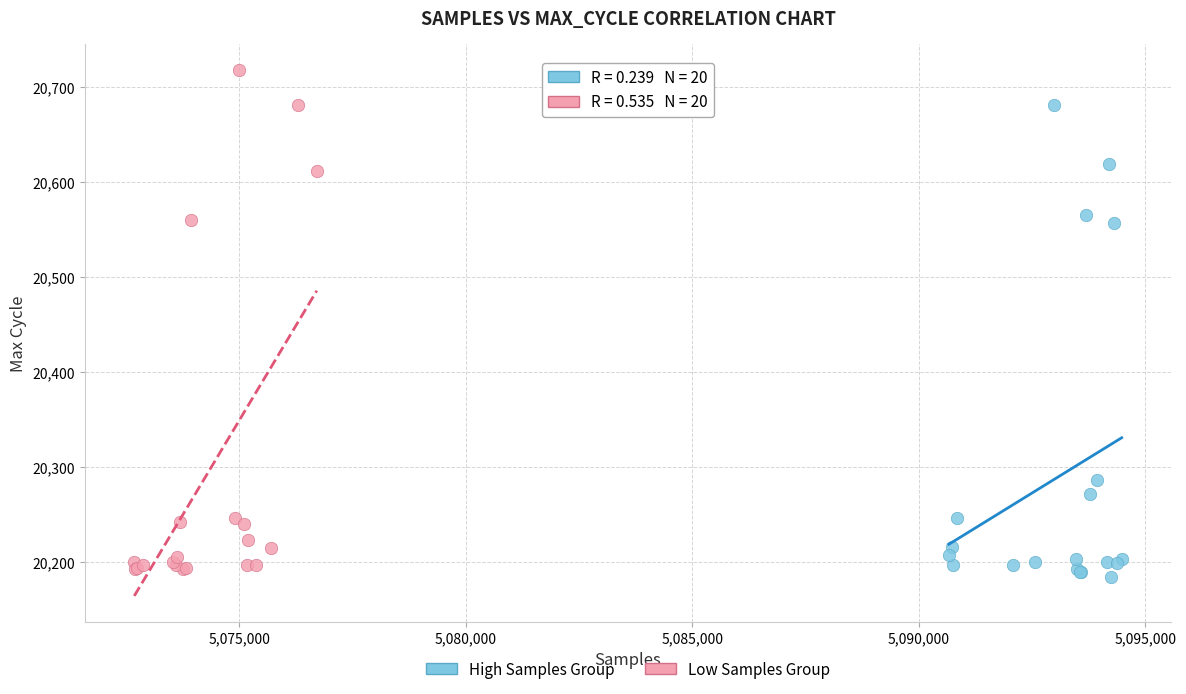

Which series reaches the maximum Y coordinate?

Low Samples Group